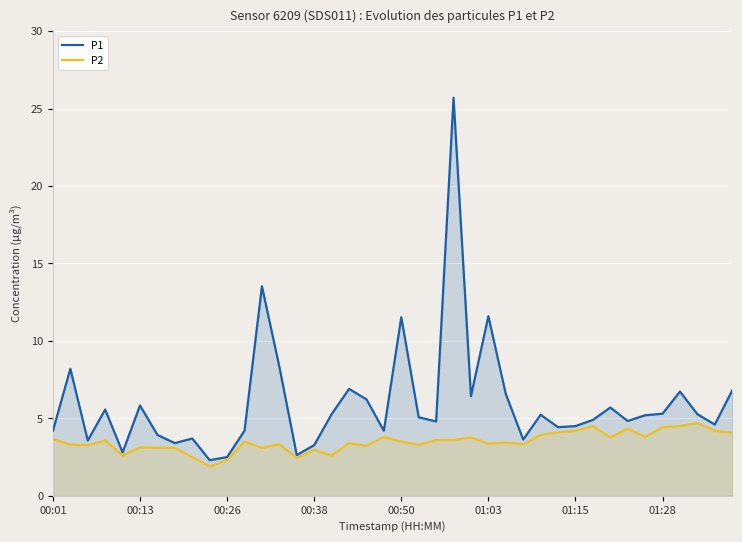

The value of P1 at 23 is 13.9. True or false?

False